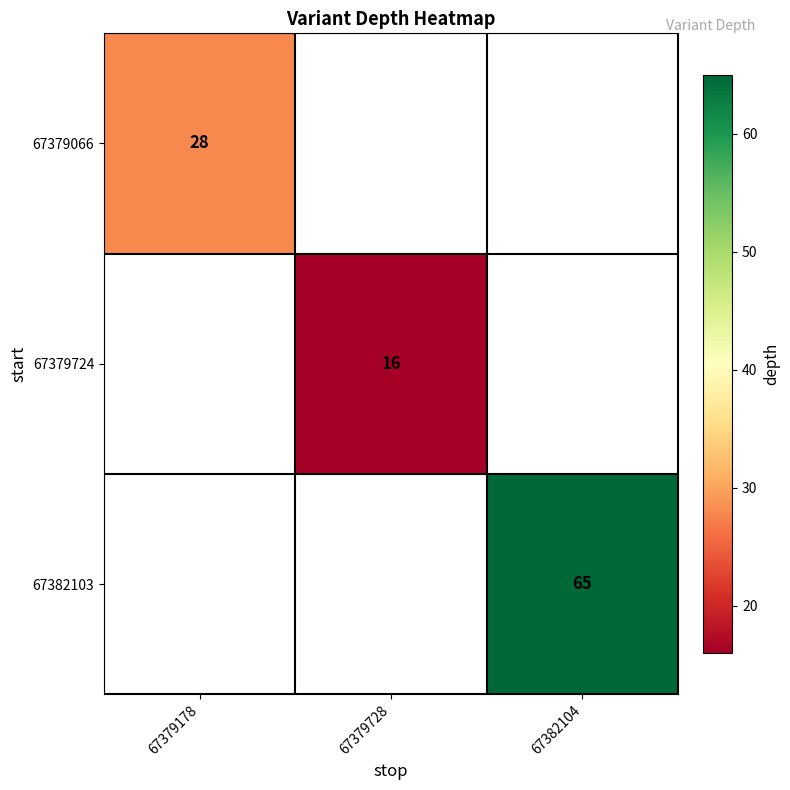

Is it true that 67379724 equals 16 at 67379728?

True